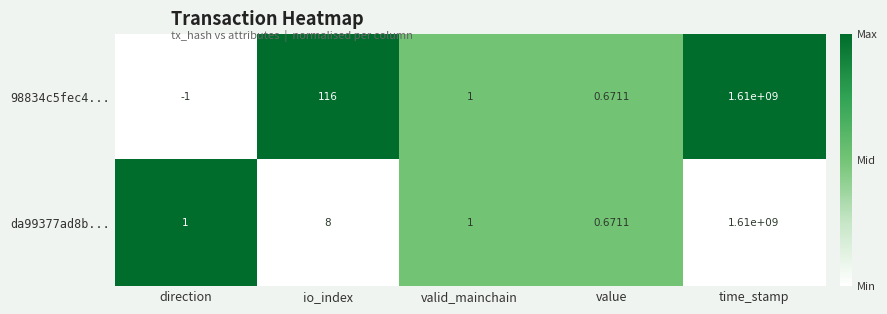

Rank the categories by 98834c5fec4... value from highest to lowest.

time_stamp, io_index, valid_mainchain, value, direction